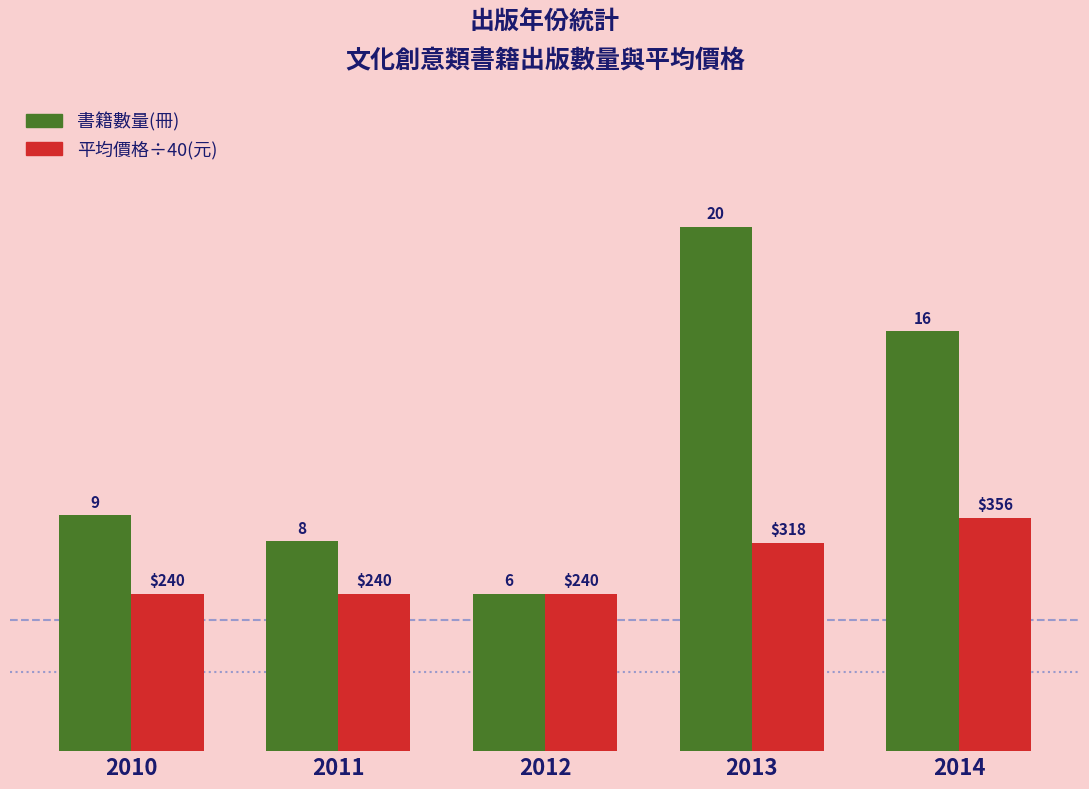

At which category is the sum across all series the highest?

2013